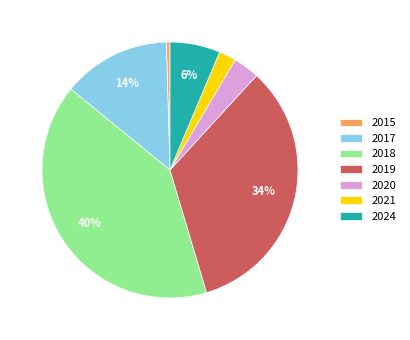

The 2017 slice represents 14% of the pie. True or false?

True